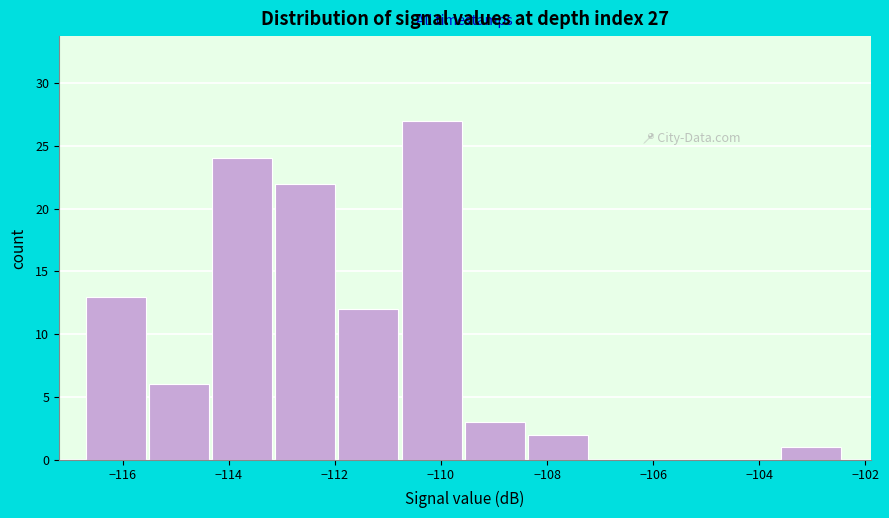

Which range on the x-axis has the tallest bar?

-110.8 to -109.6